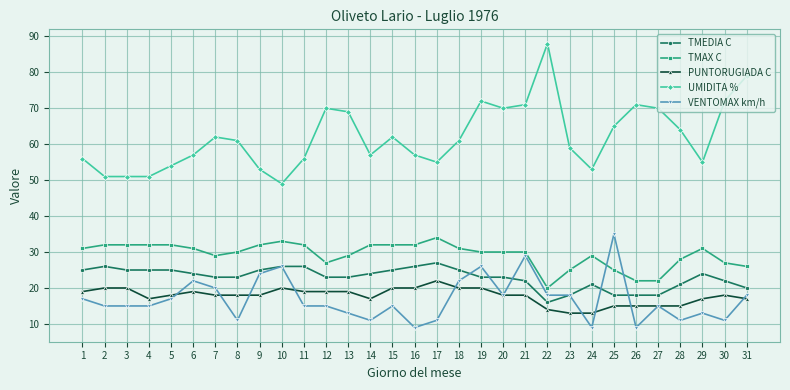

True or false: PUNTORUGIADA C has more than 2 points higher than both neighbors.

True